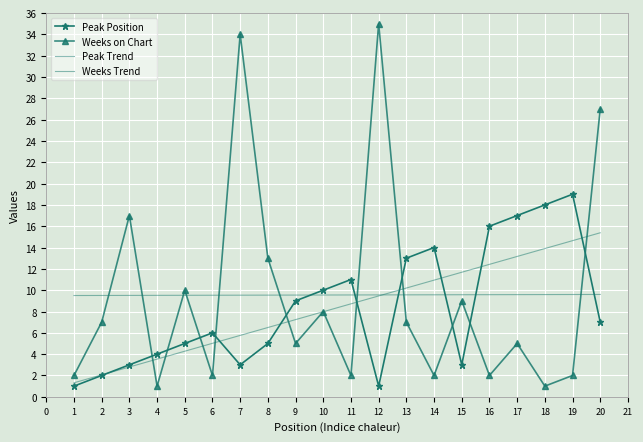

Where do Peak Position and Weeks on Chart first cross each other?

3 and 4